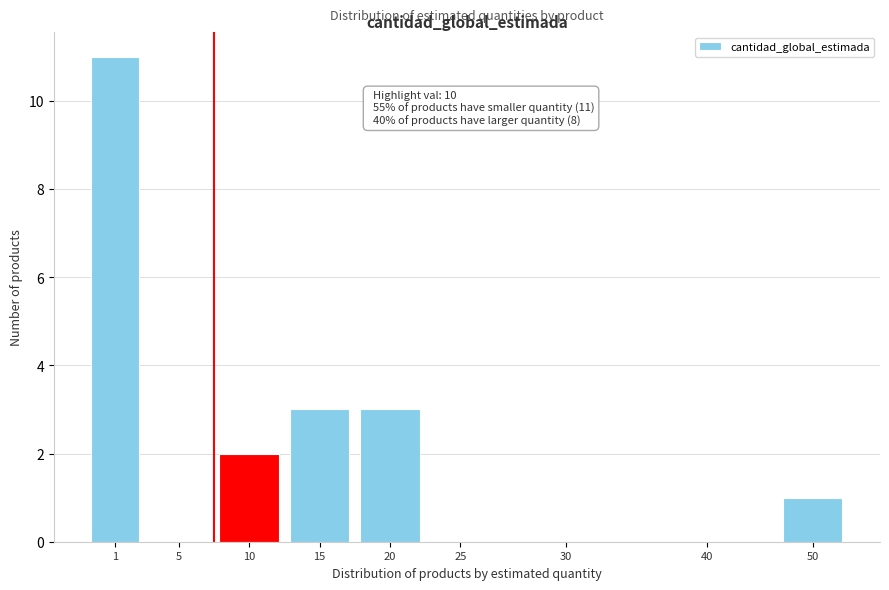

Reading right to left, what are all the values shown in this chart?

50=1	40=0	30=0	25=0	20=3	15=3	10=2	5=0	1=11